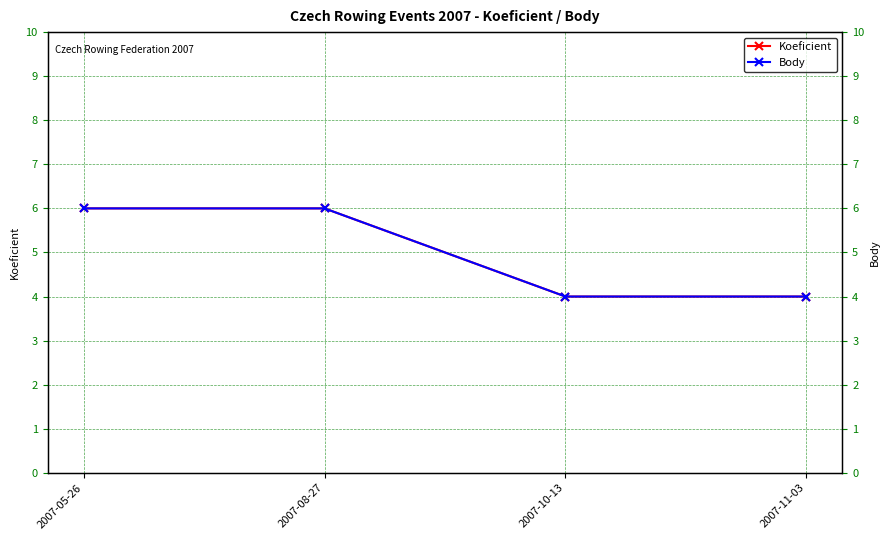

Reading left to right, transcribe all the data shown in this chart.

Koeficient: 6	6	4	4
Body: 6	6	4	4